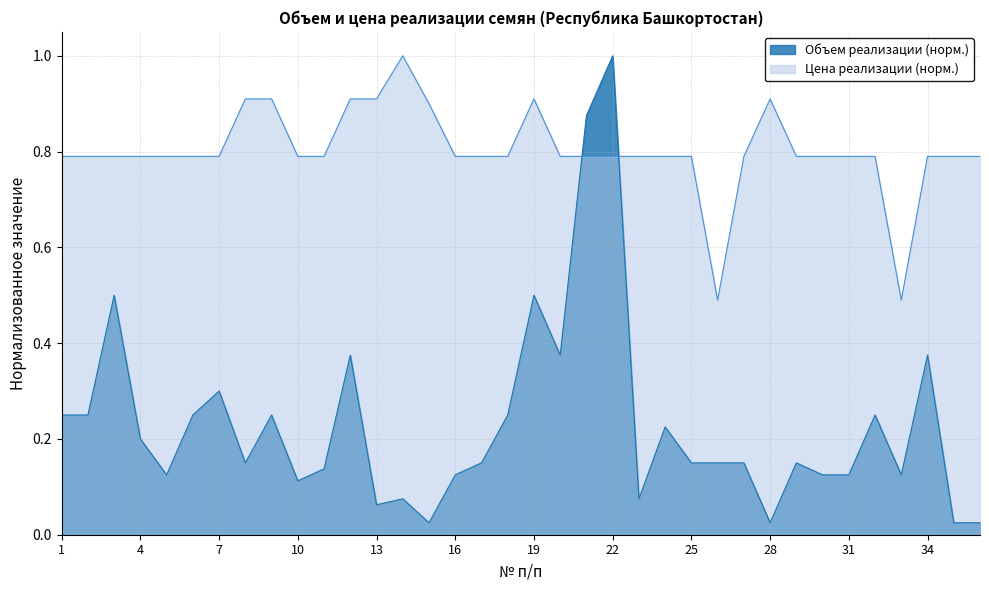

At which category is the sum across all series the highest?

22